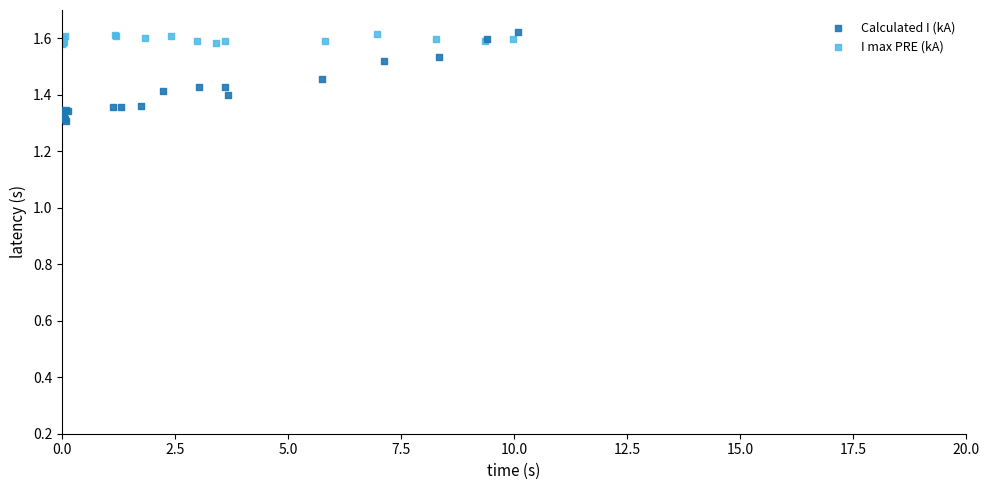

What are all the series names shown in the legend?

Calculated I (kA), I max PRE (kA)